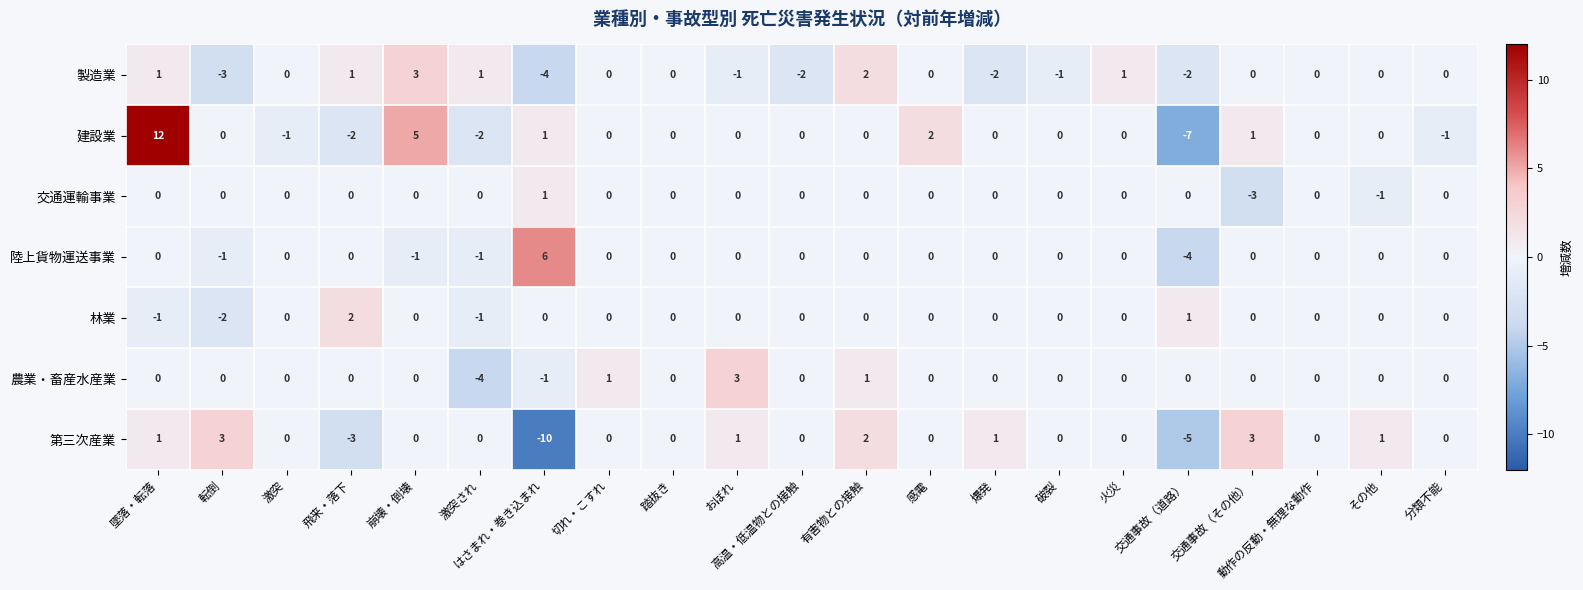

Count the 林業 values in the range 0 to 1.

17